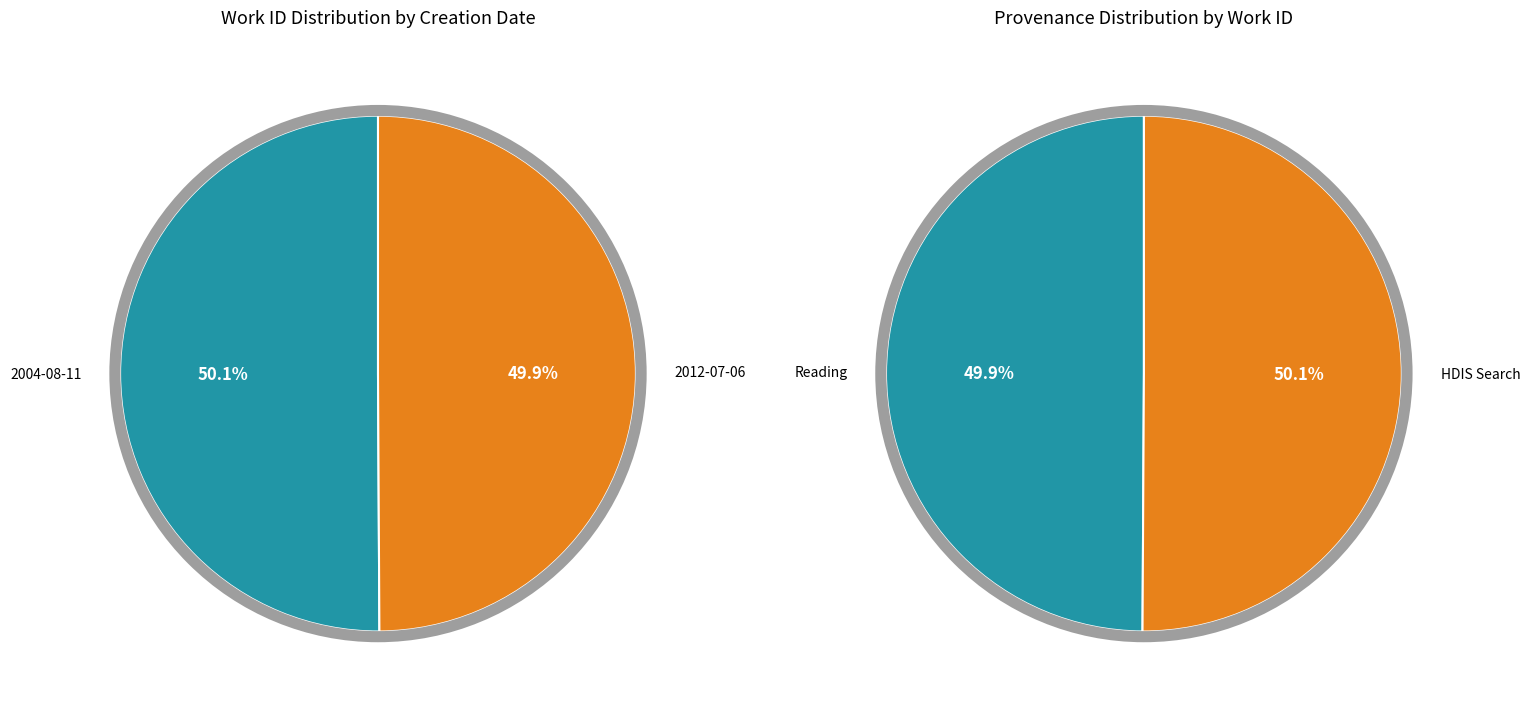

What is the ratio of the value at 2012-07-06 to the value at 2004-08-11?

1.0